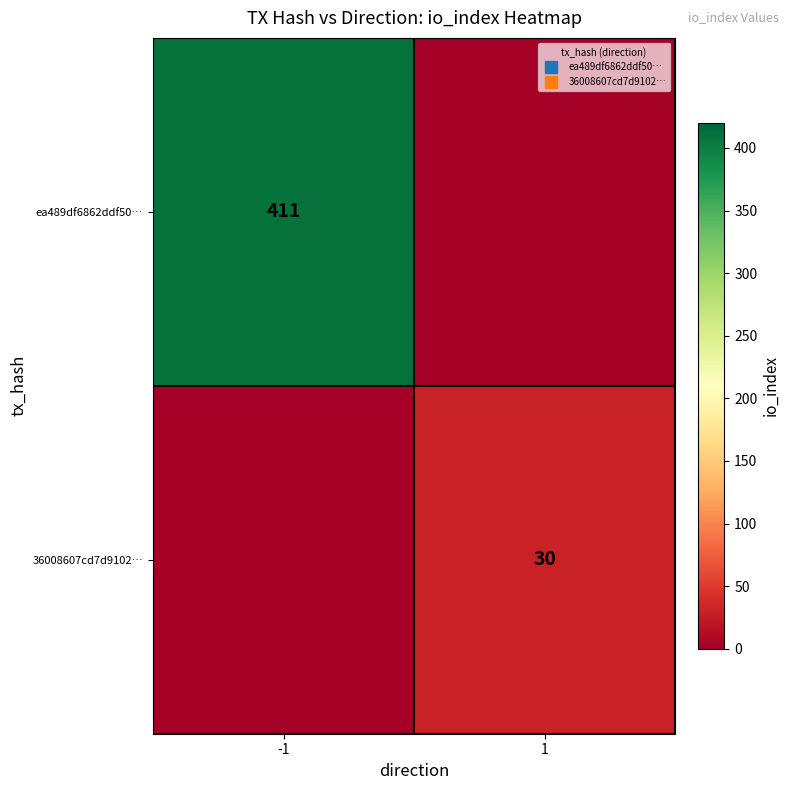

At how many categories does at least one series exceed 23?

2